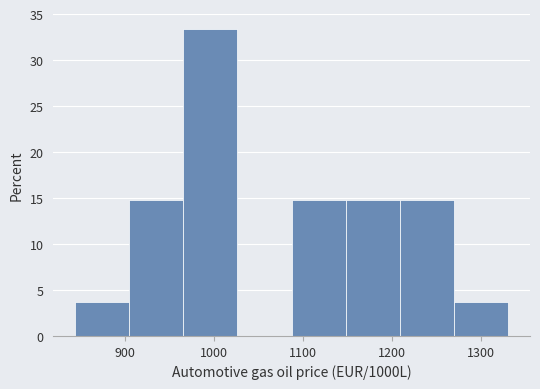

Over which range of the x-axis is the bar tallest?

970 to 1030